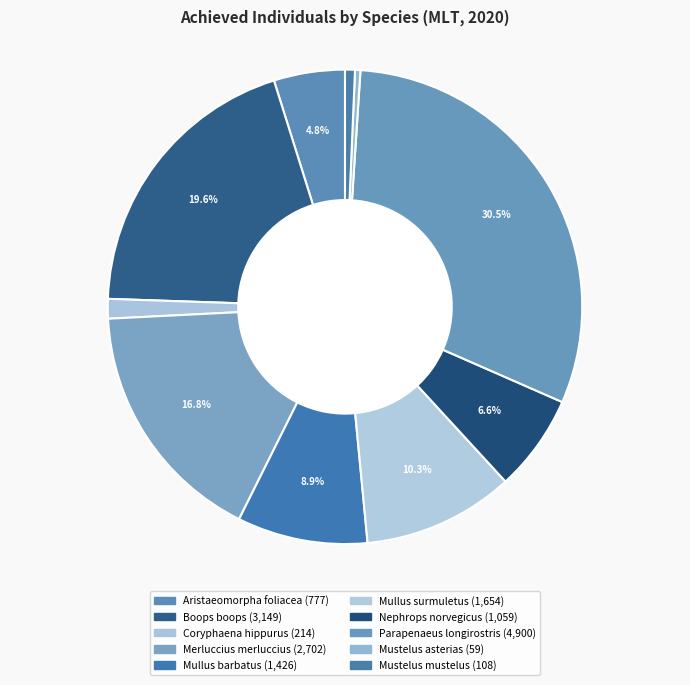

What portion of the pie excludes Mullus barbatus?

91.1%